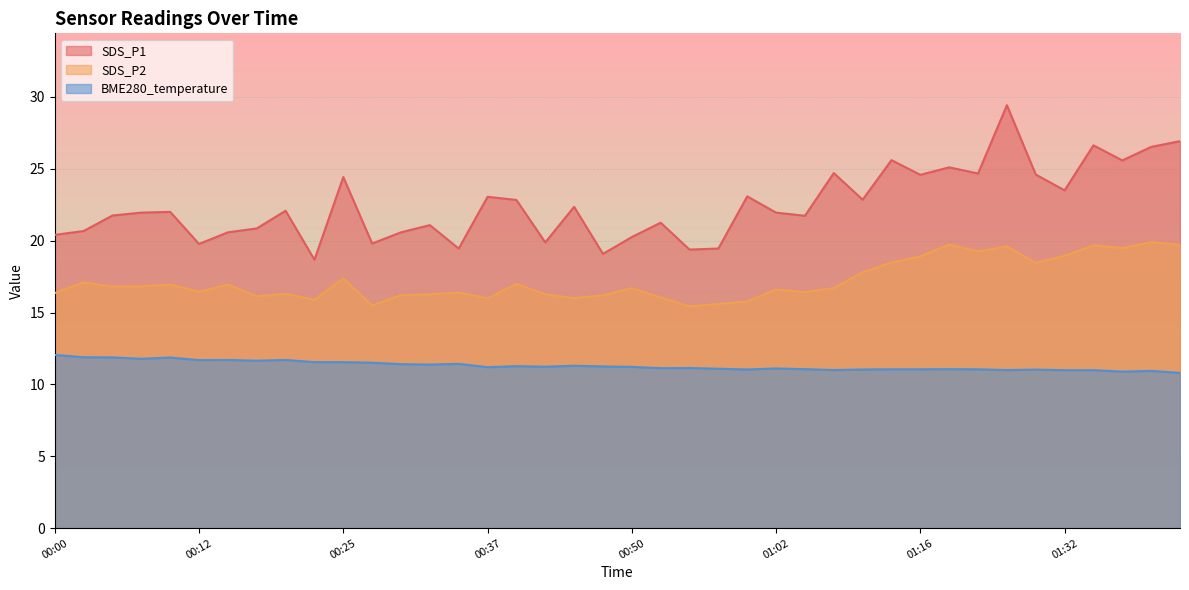

At which category does SDS_P2 reach its first local valley?

00:05